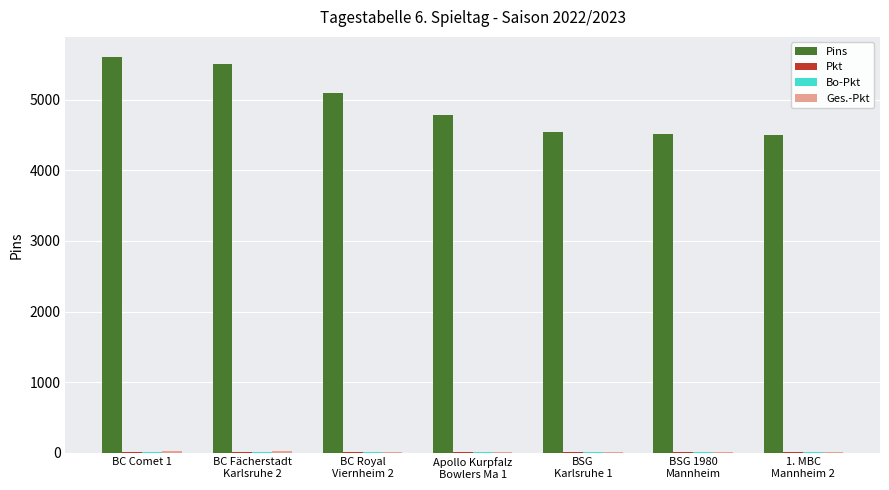

At which category is the sum across all series the highest?

BC Comet 1